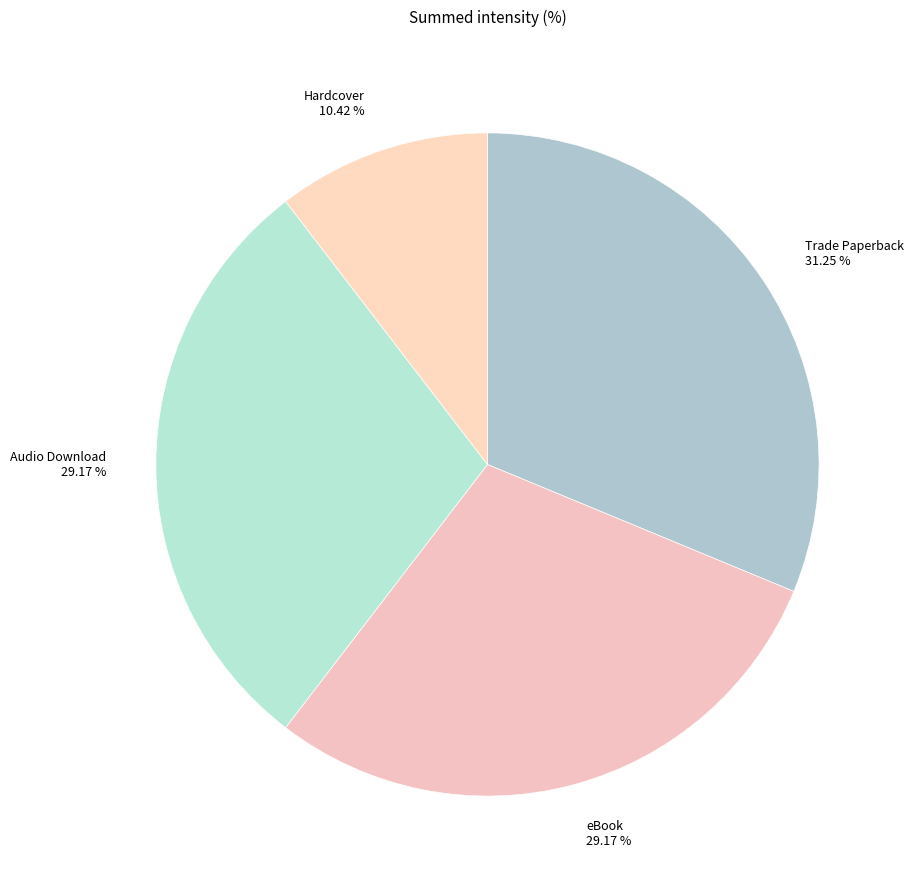

Is the sum of eBook and Audio Download greater than half?

Yes